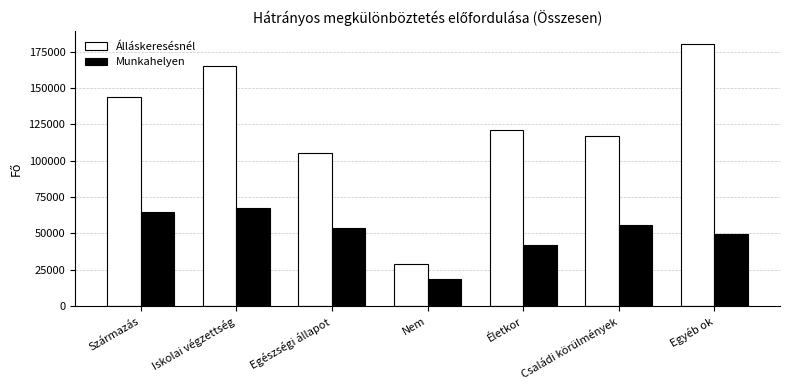

Reading left to right, what are all the values shown in this chart?

Álláskeresésnél: 143722	164908	105477	28818	120895	117037	179925
Munkahelyen: 64838	67309	53366	18525	41819	56039	49809